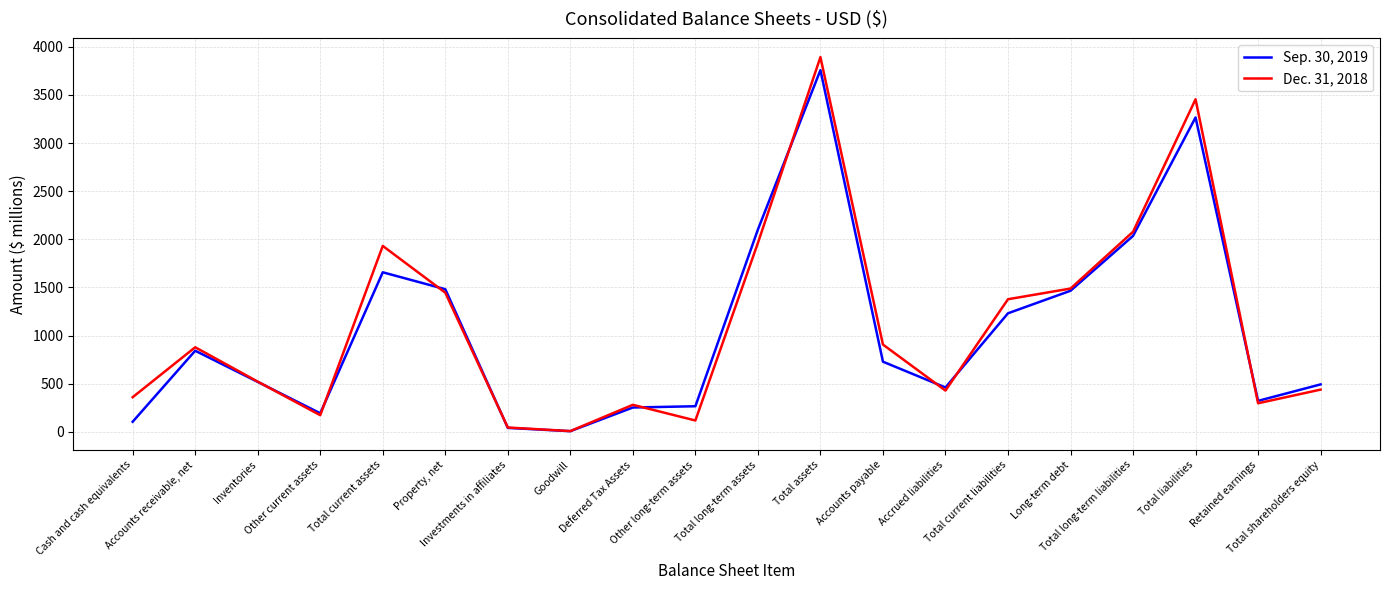

At which category is the sum across all series the highest?

Total assets